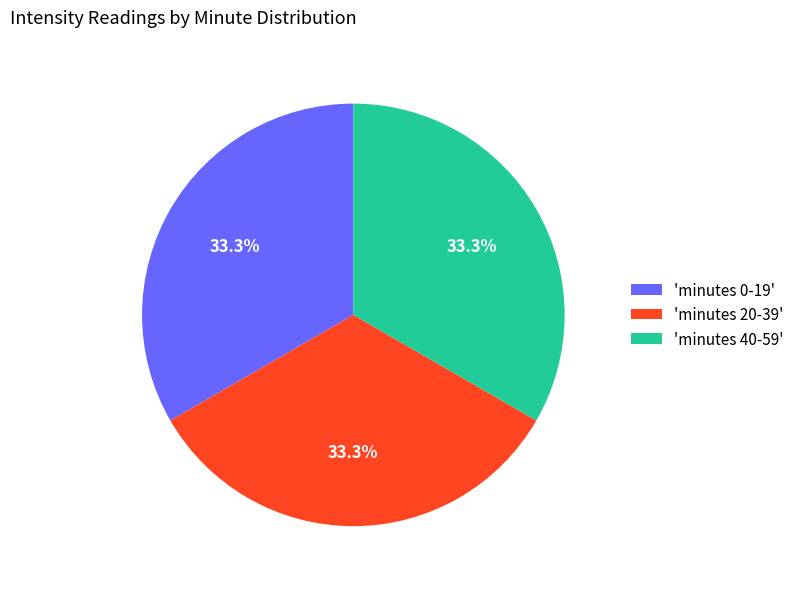

Is there any slice that represents more than half of the pie?

No